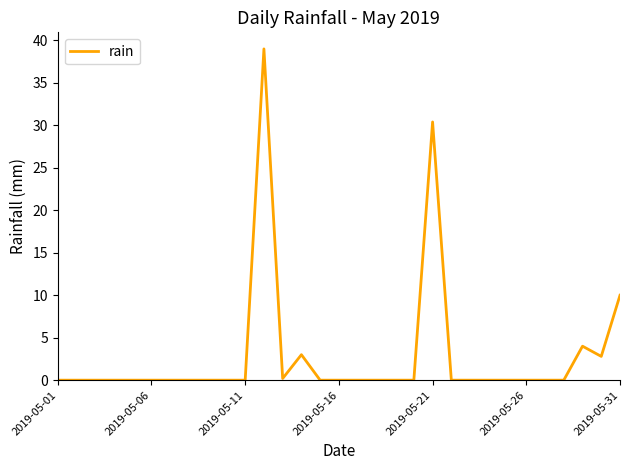

What is the difference between the maximum and minimum values?

39.0